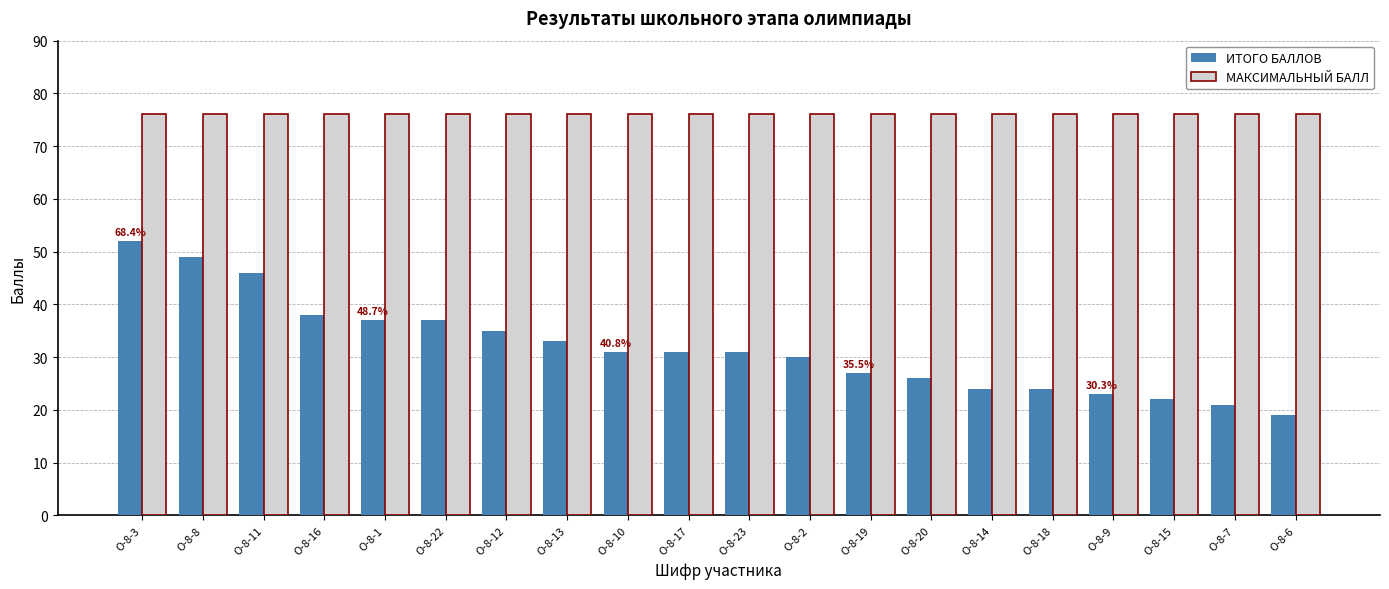

Which series has the largest range (max minus min)?

ИТОГО БАЛЛОВ